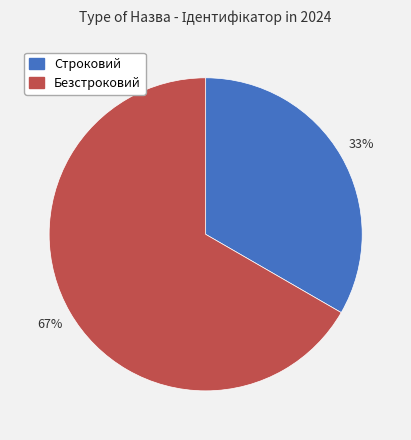

Count the number of slices in the pie.

2